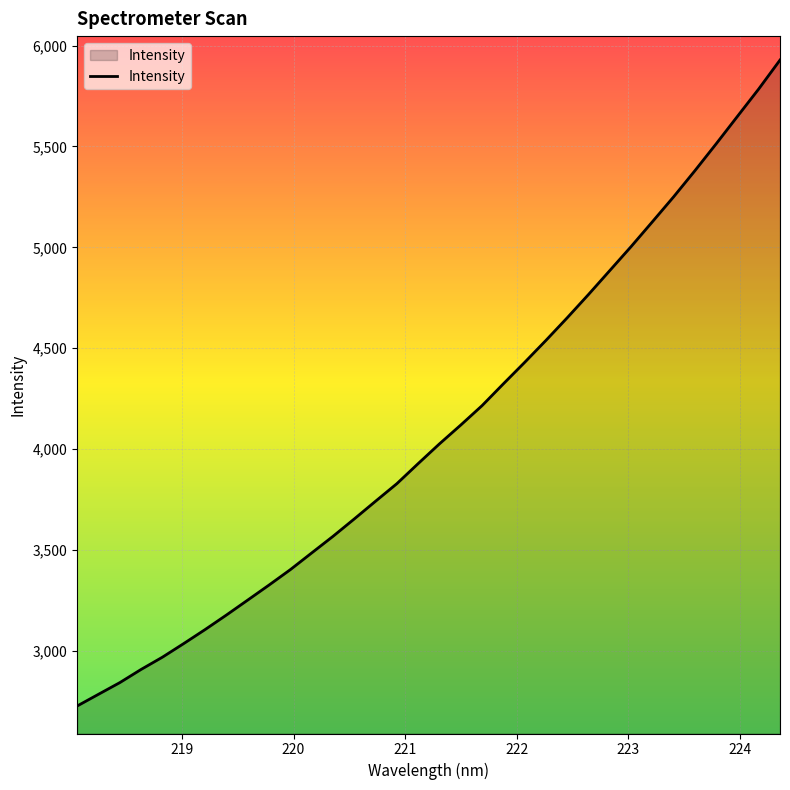

What is the maximum value shown in the chart?

5928.2